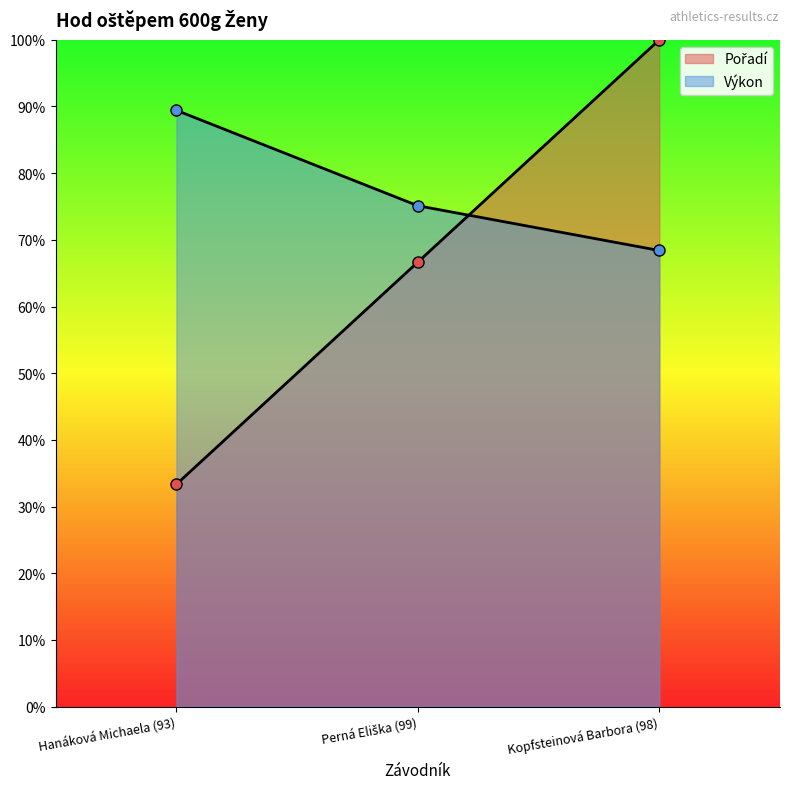

Does the chart display data point markers on the line(s)?

Yes